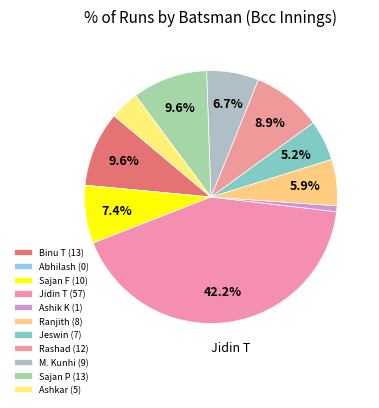

How many segments does this pie chart have?

11